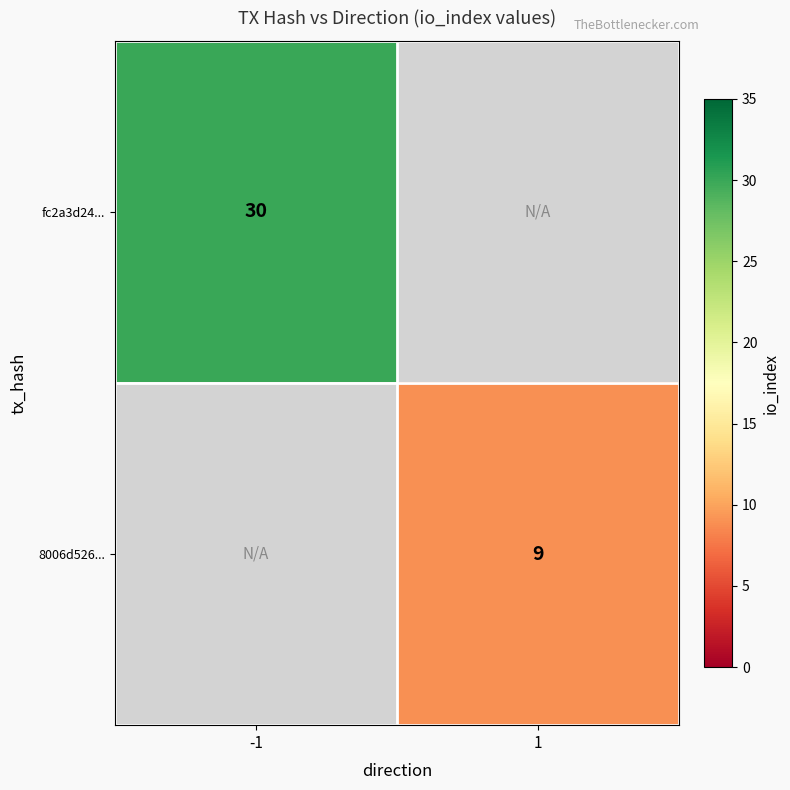

What is the smallest value displayed?

9.0